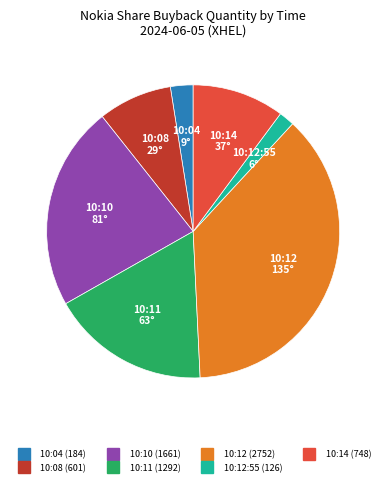

Is there any slice that represents more than half of the pie?

No